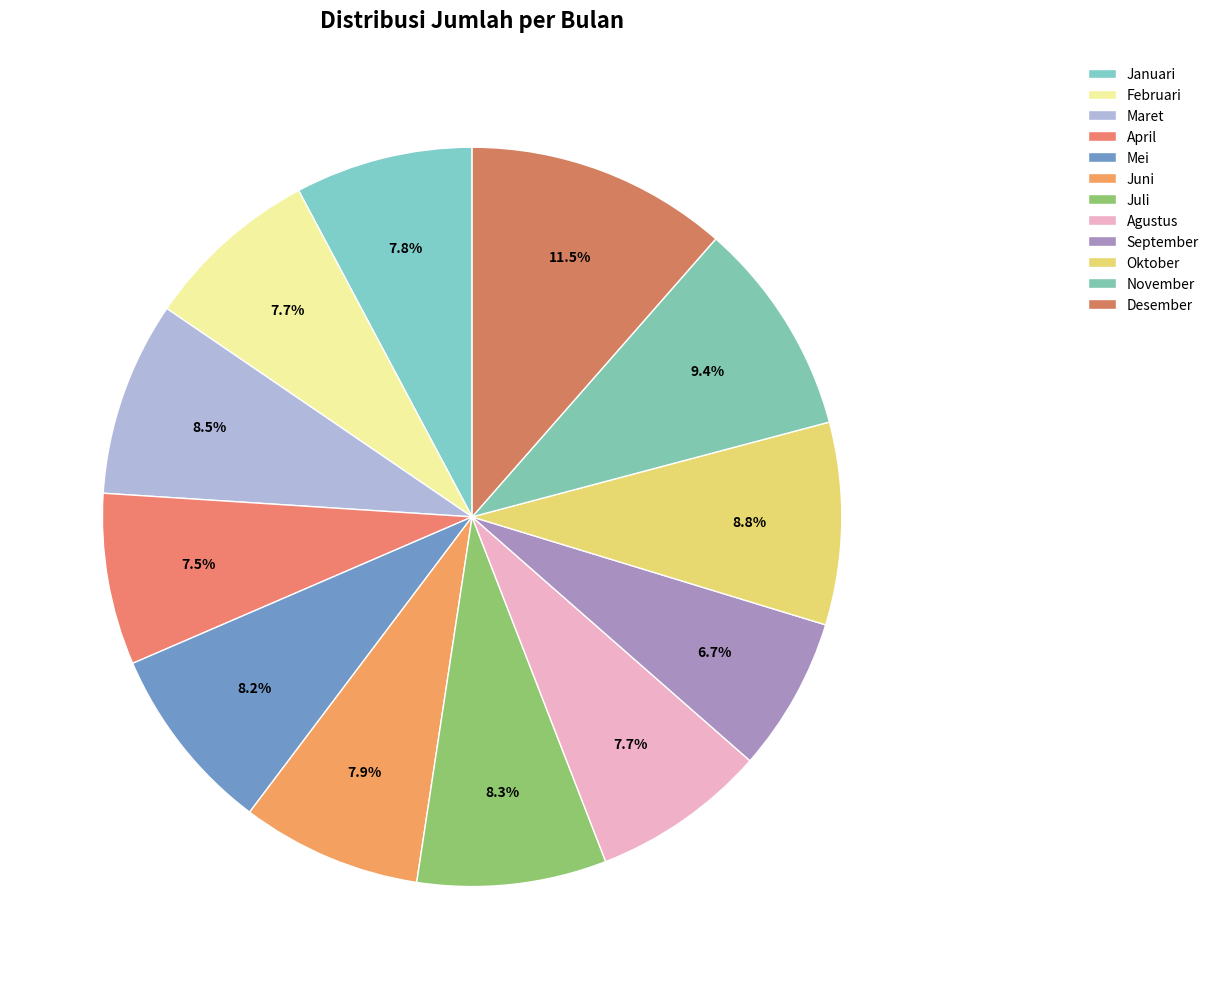

What is the smallest slice in the pie chart?

September